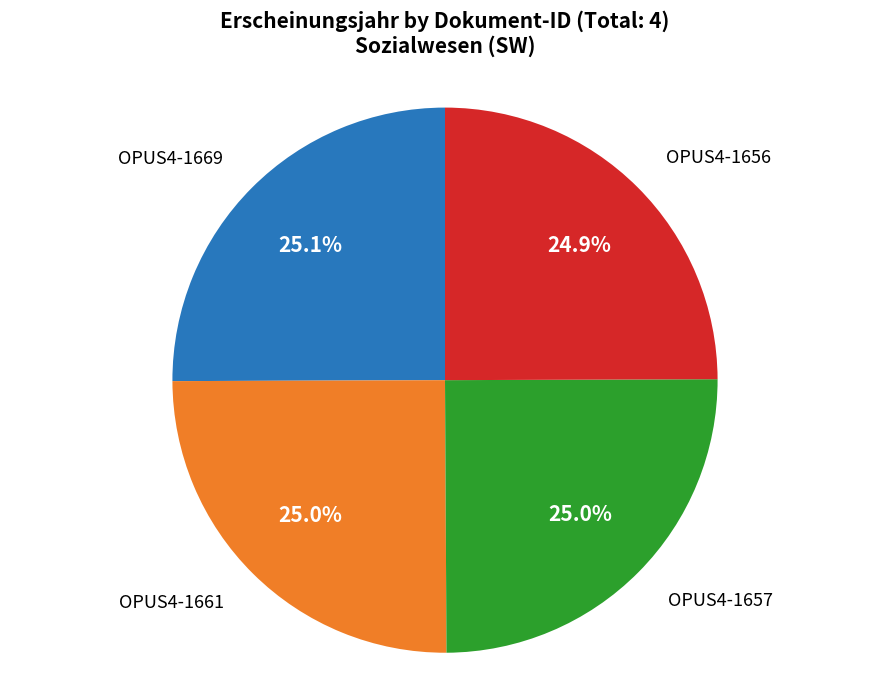

Is there a majority slice in this chart?

No